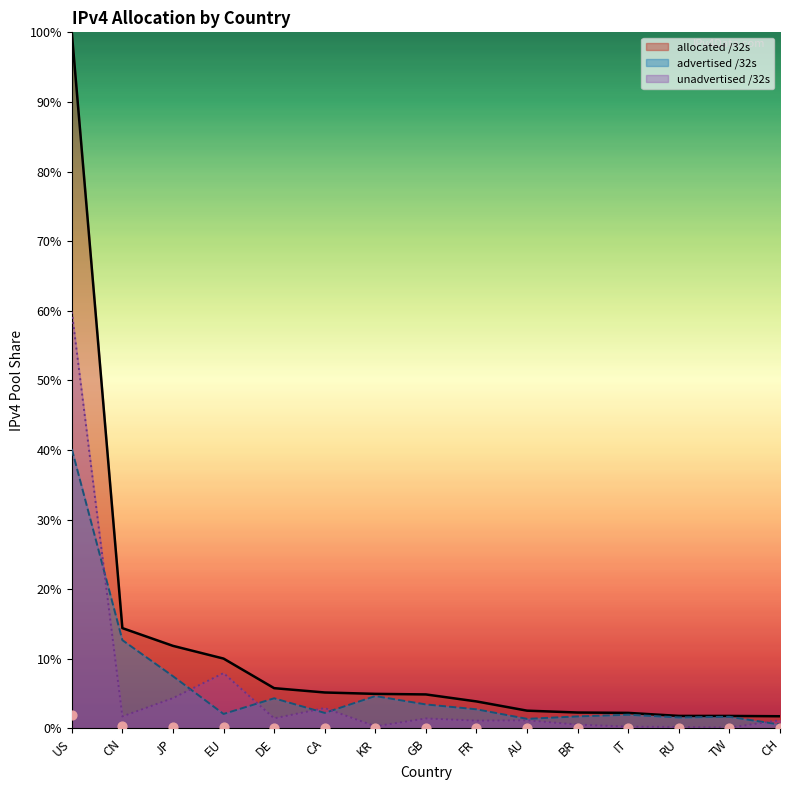

Is it true that unadvertised /32s equals 91.6 at US?

False